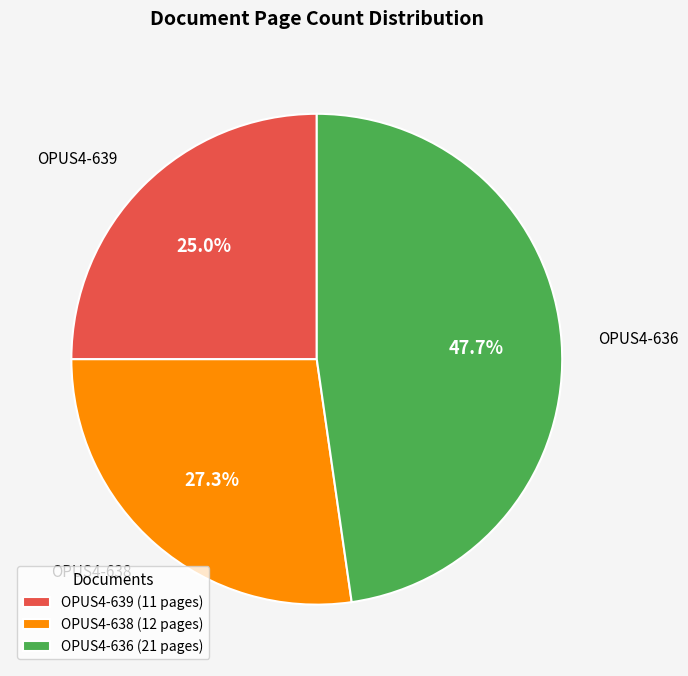

Which slice is the smallest?

OPUS4-639